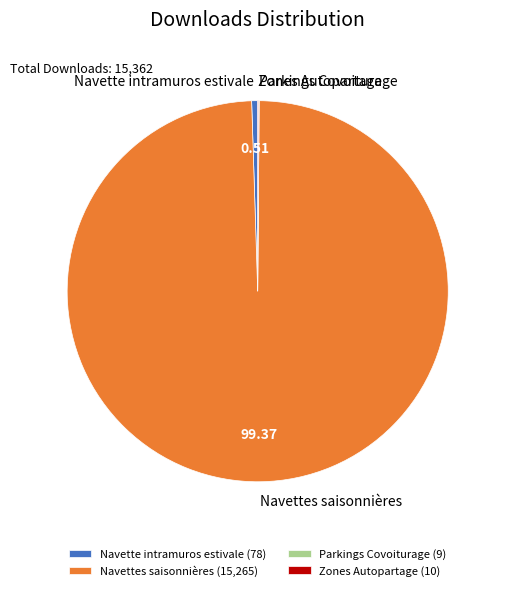

Is there a majority slice in this chart?

Yes